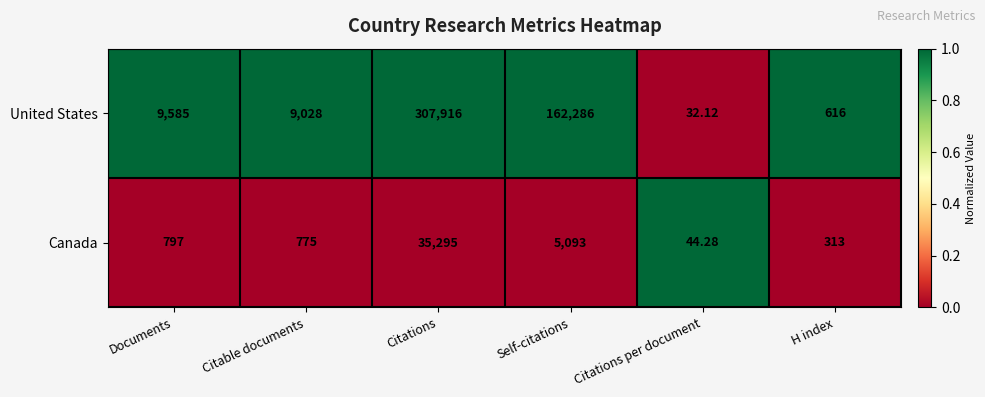

Which category has the highest value across all series?

Citations